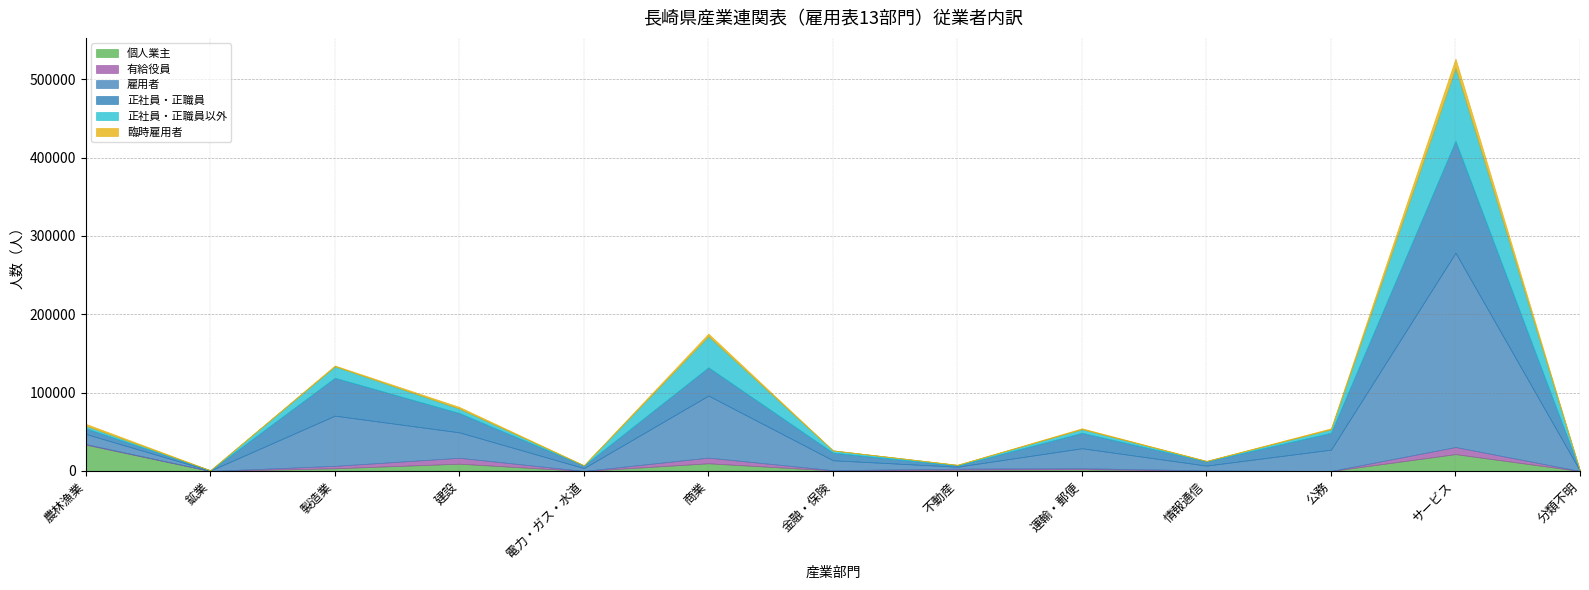

Reading left to right, what are all the values shown in this chart?

個人業主: 農林漁業=33598	鉱業=3	製造業=3448	建設=9308	電力・ガス・水道=0	商業=9837	金融・保険=687	不動産=1604	運輸・郵便=2208	情報通信=334	公務=0	サービス=21541	分類不明=0
有給役員: 農林漁業=740	鉱業=84	製造業=3114	建設=7546	電力・ガス・水道=27	商業=7252	金融・保険=366	不動産=1368	運輸・郵便=1333	情報通信=404	公務=0	サービス=9075	分類不明=10
雇用者: 農林漁業=12950	鉱業=432	製造業=64051	建設=32468	電力・ガス・水道=3658	商業=79171	金融・保険=12638	不動産=2497	運輸・郵便=25488	情報通信=6137	公務=27242	サービス=247891	分類不明=151
正社員・正職員: 農林漁業=7225	鉱業=405	製造業=48369	建設=24657	電力・ガス・水道=3312	商業=36038	金融・保険=9742	不動産=1548	運輸・郵便=19720	情報通信=5414	公務=21542	サービス=142874	分類不明=144
正社員・正職員以外: 農林漁業=3244	鉱業=25	製造業=14607	建設=5680	電力・ガス・水道=322	商業=39852	金融・保険=2843	不動産=828	運輸・郵便=4653	情報通信=460	公務=4454	サービス=93125	分類不明=6
臨時雇用者: 農林漁業=2481	鉱業=2	製造業=1075	建設=2131	電力・ガス・水道=24	商業=3281	金融・保険=53	不動産=121	運輸・郵便=1115	情報通信=263	公務=1246	サービス=11892	分類不明=1